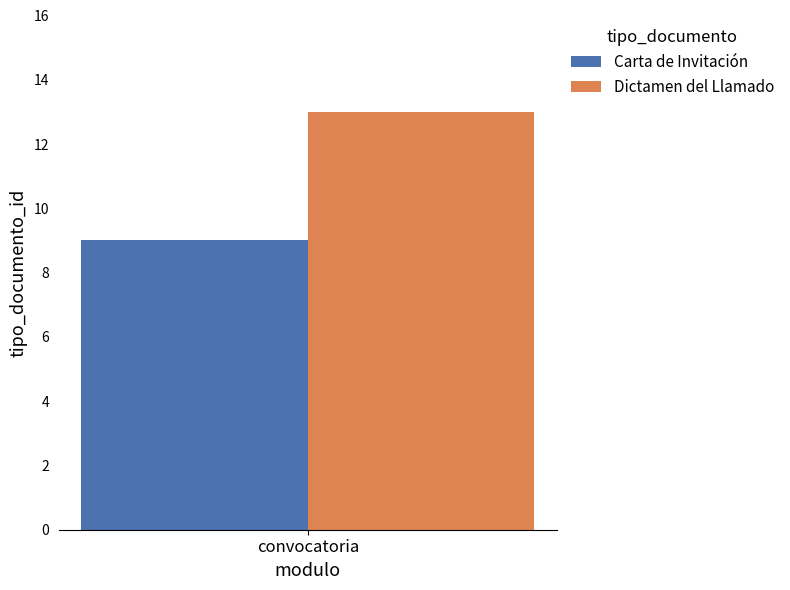

Which series has the widest spread of values?

Carta de Invitación